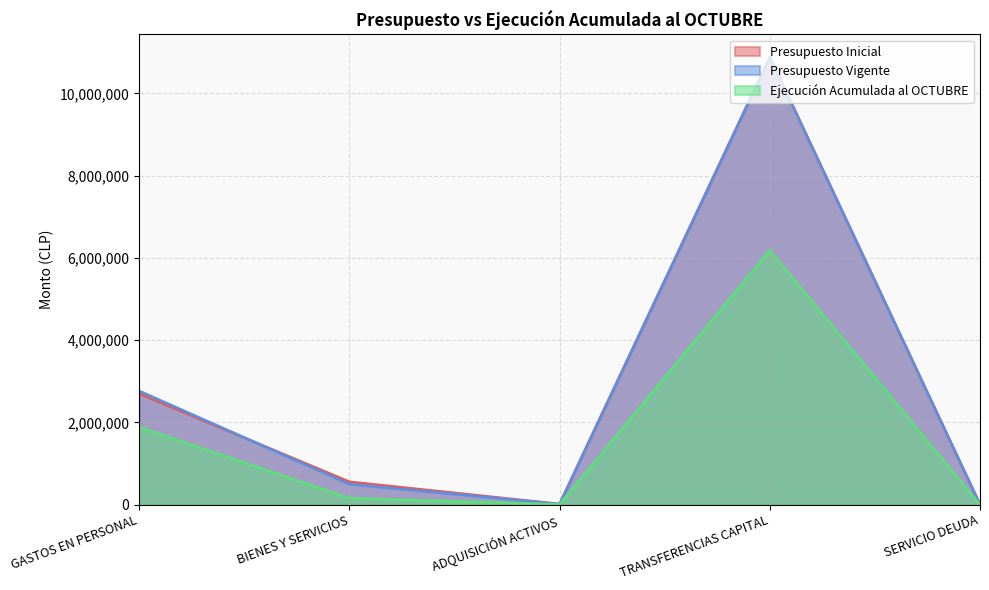

Rank the categories by Presupuesto Inicial value from lowest to highest.

SERVICIO DEUDA, ADQUISICIÓN ACTIVOS, BIENES Y SERVICIOS, GASTOS EN PERSONAL, TRANSFERENCIAS CAPITAL